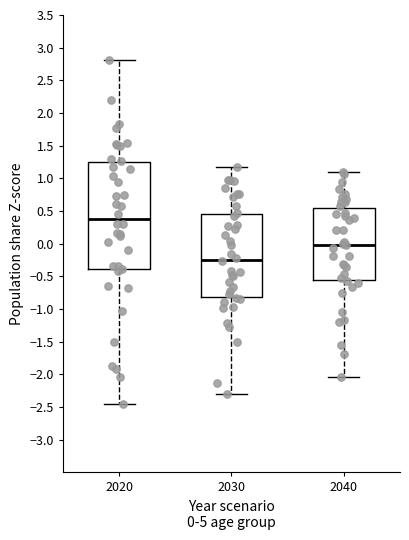

Reading left to right, transcribe this box plot: for each box, give where its median line is, the range the box spans, and where its two whiskers end, as read against the y-axis. The values are not printed on the chart, so give them approximately, as read against the axis.

2020: median 0.40, box -0.40 to 1.25, whiskers -2.45 to 2.80
2030: median -0.25, box -0.80 to 0.45, whiskers -2.30 to 1.20
2040: median 0.00, box -0.55 to 0.55, whiskers -2.05 to 1.10